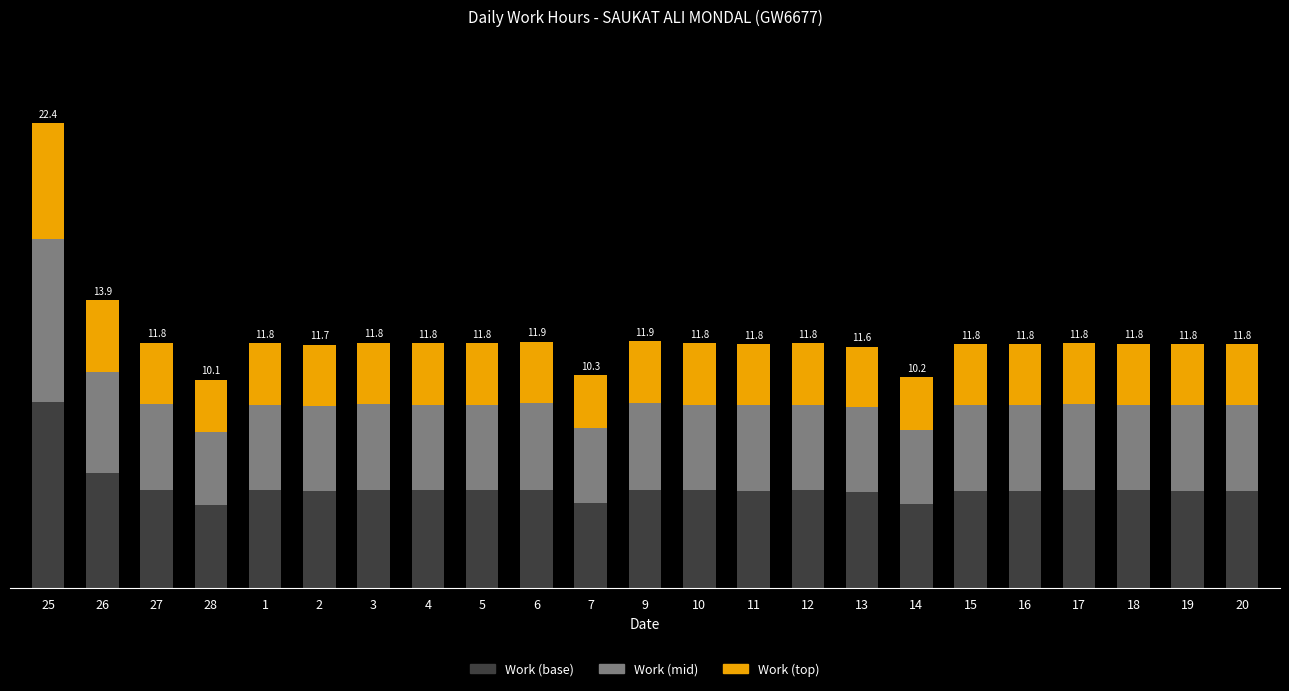

Does the chart contain stacked bars?

Yes